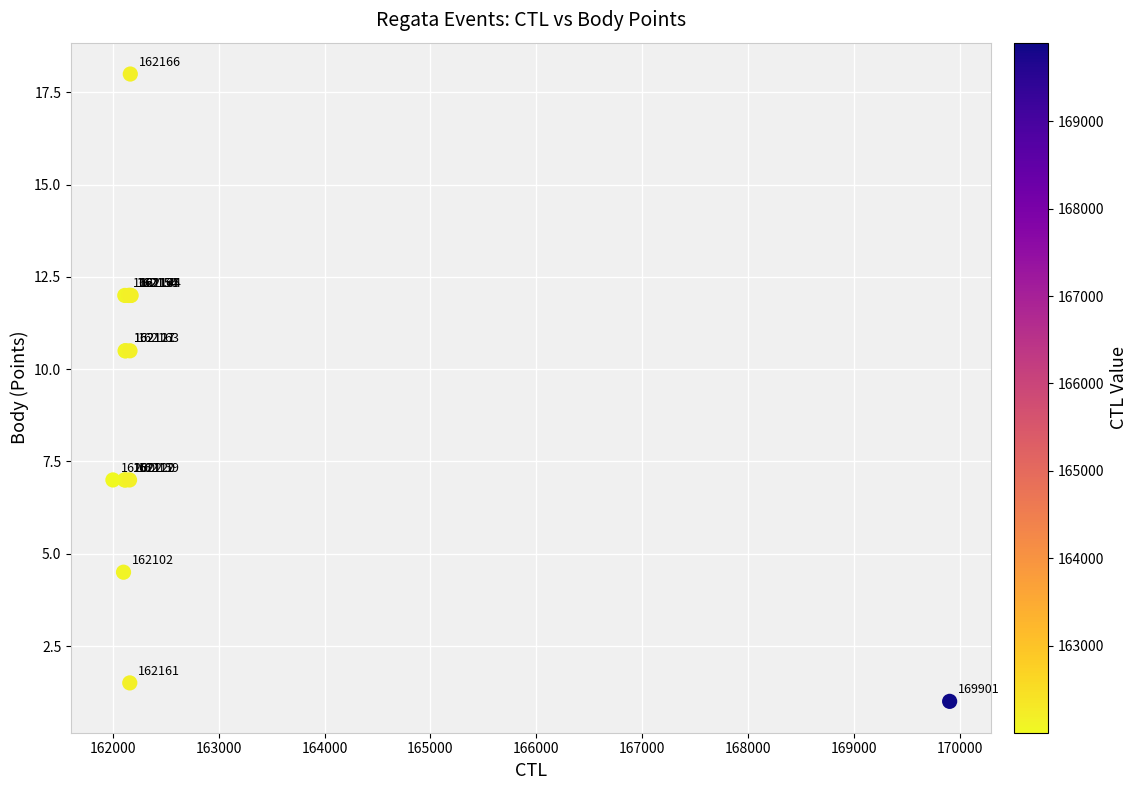

What Y value in the scatter plot is closest to 9?

10.5